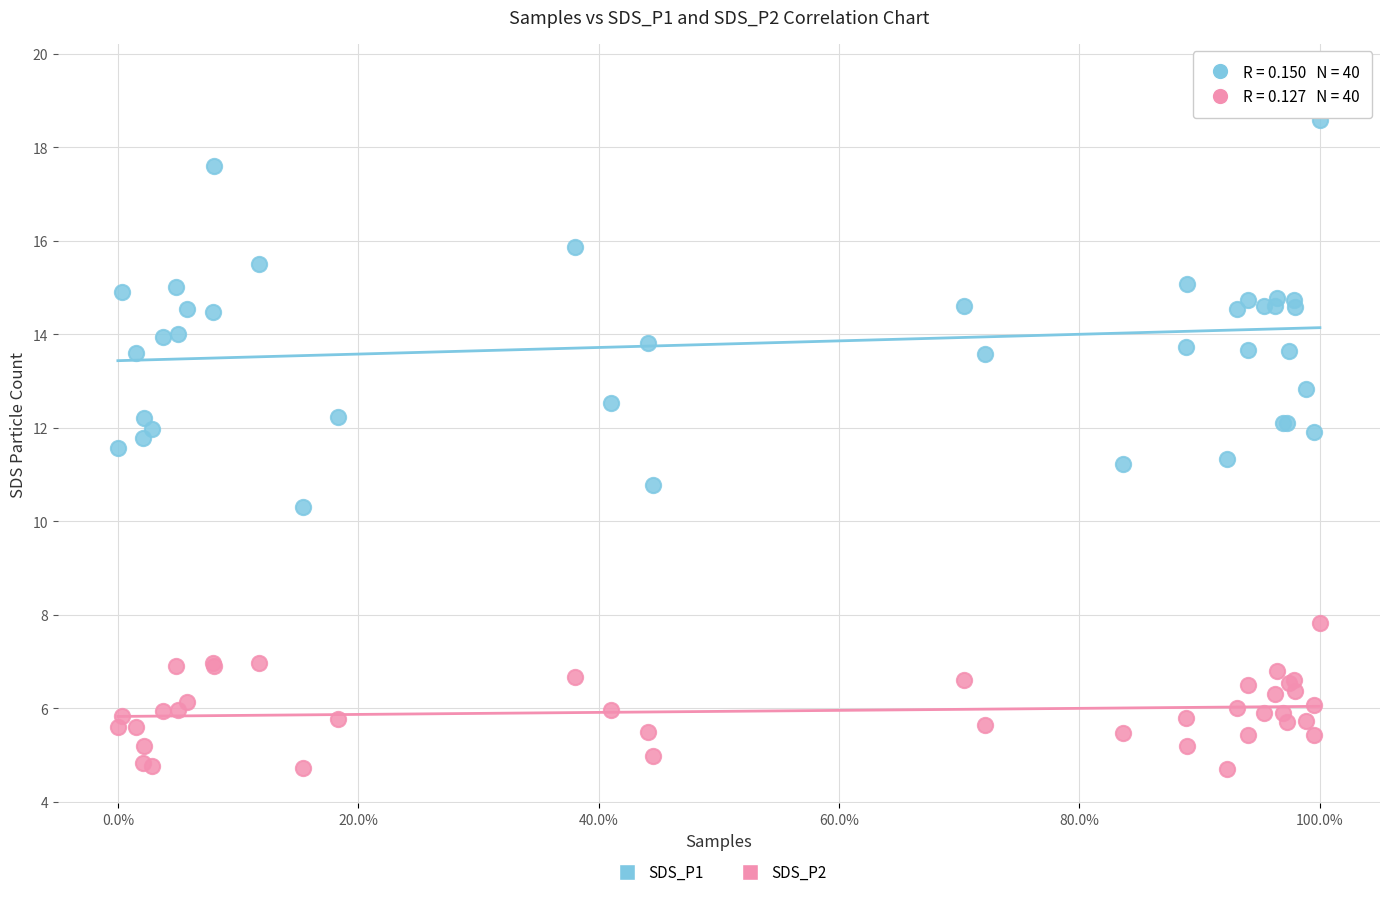

What is the X range (max minus min) for the scatter plot?

1.0